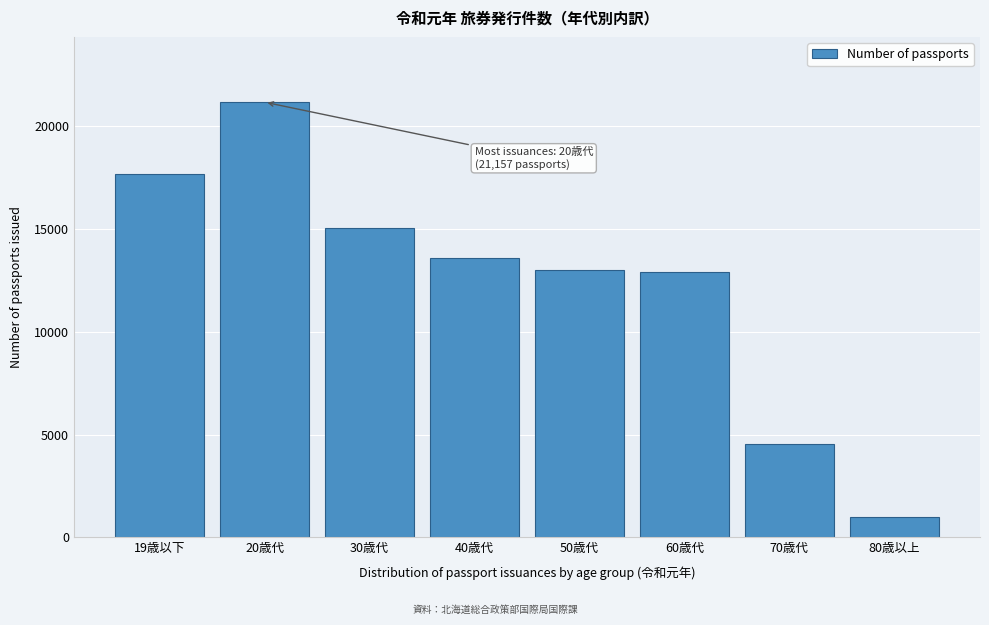

Reading left to right, list all the values displayed in this chart.

17681	21157	15020	13560	12998	12880	4538	977